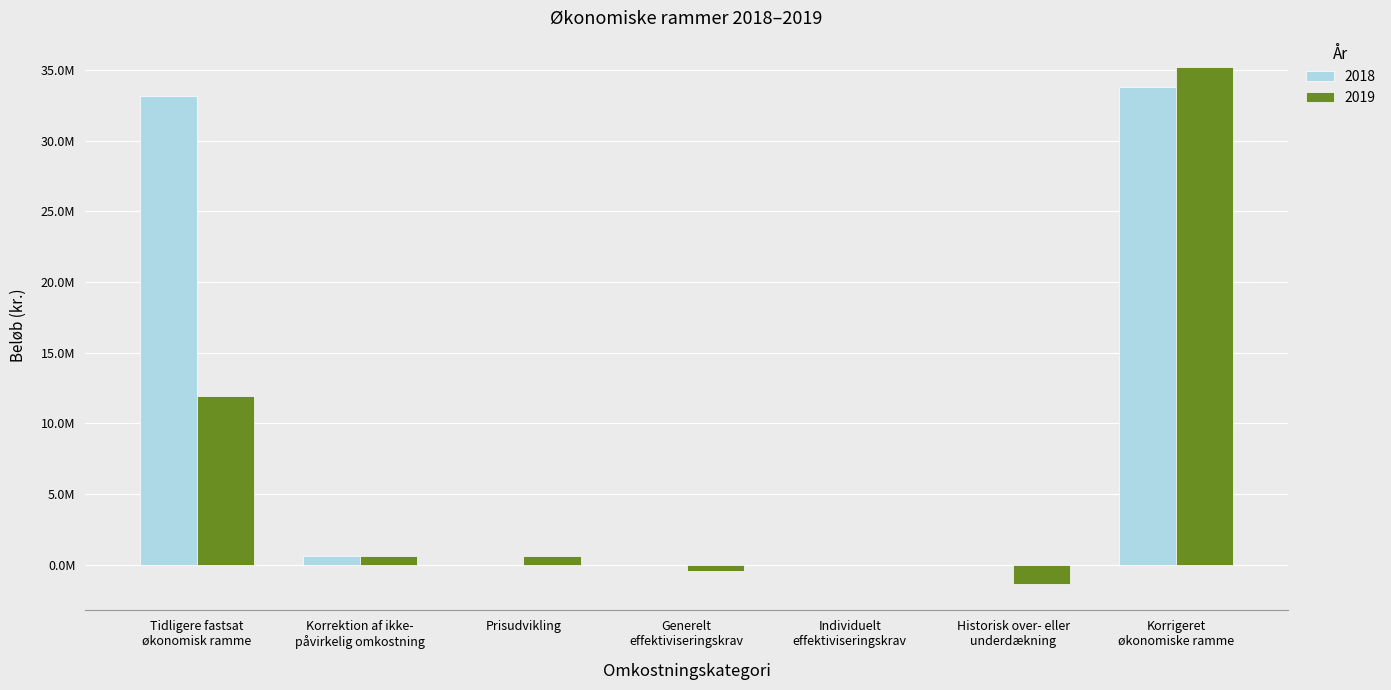

The 2019 series shows 933277.6 at Korrektion af ikke-
påvirkelig omkostning. True or false?

False